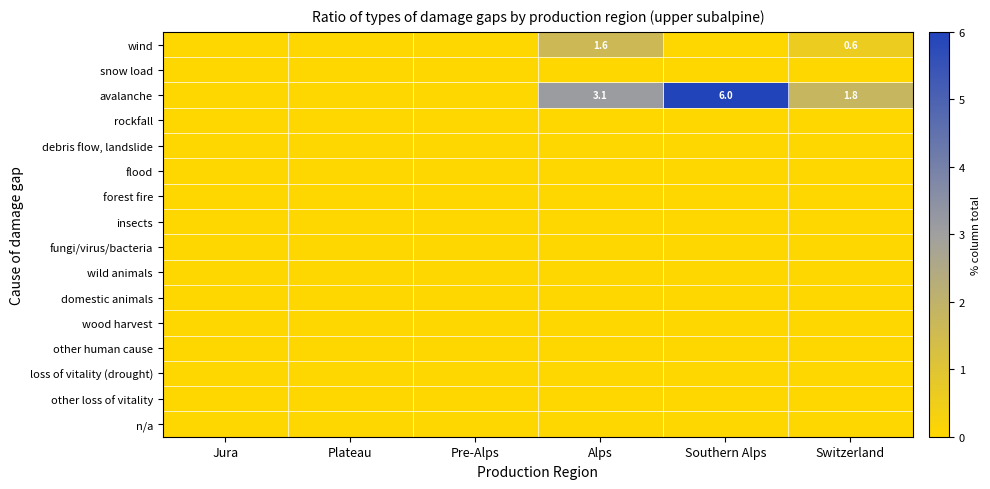

Between Alps and Southern Alps, which is larger?

Alps